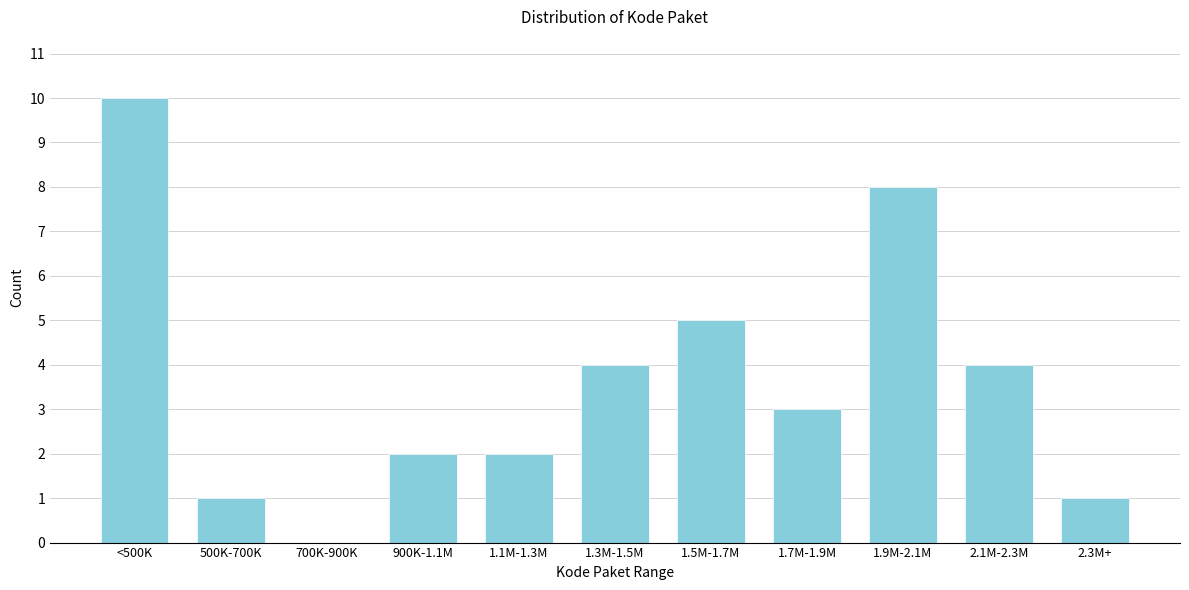

Reading left to right, what are all the values shown in this chart?

<500K=10	500K-700K=1	700K-900K=0	900K-1.1M=2	1.1M-1.3M=2	1.3M-1.5M=4	1.5M-1.7M=5	1.7M-1.9M=3	1.9M-2.1M=8	2.1M-2.3M=4	2.3M+=1